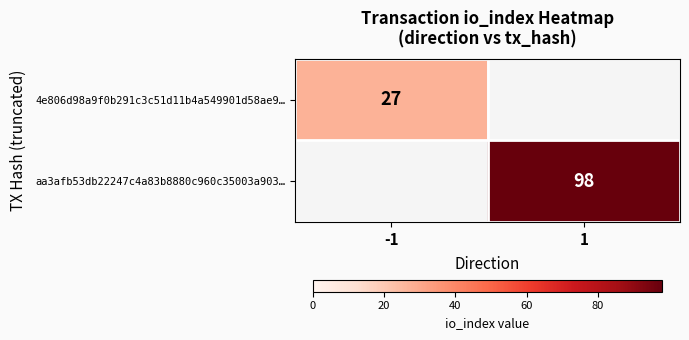

Count the number of categories in the chart.

2